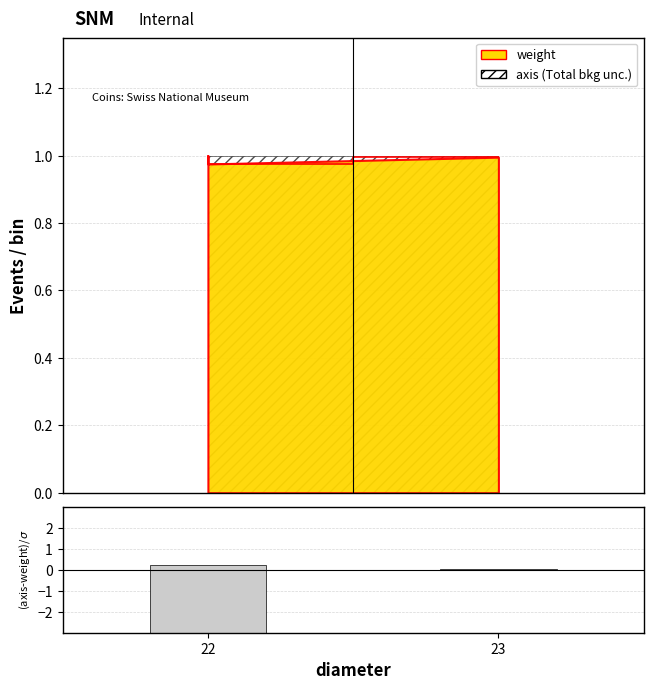

How many positive values are there?

2